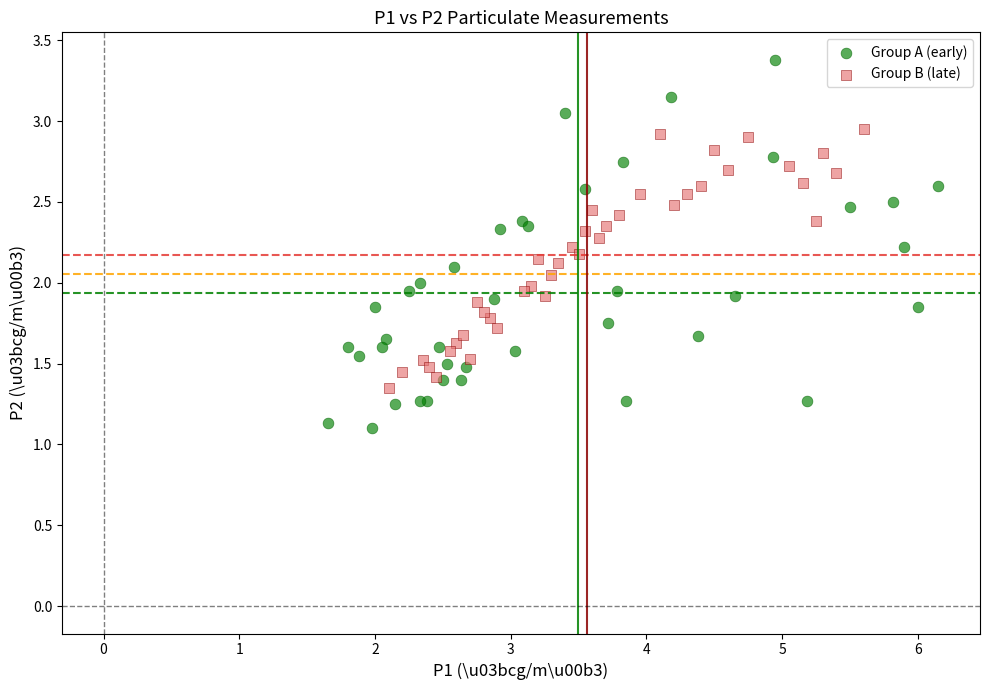

What are all the series names shown in the legend?

Group A (early), Group B (late)